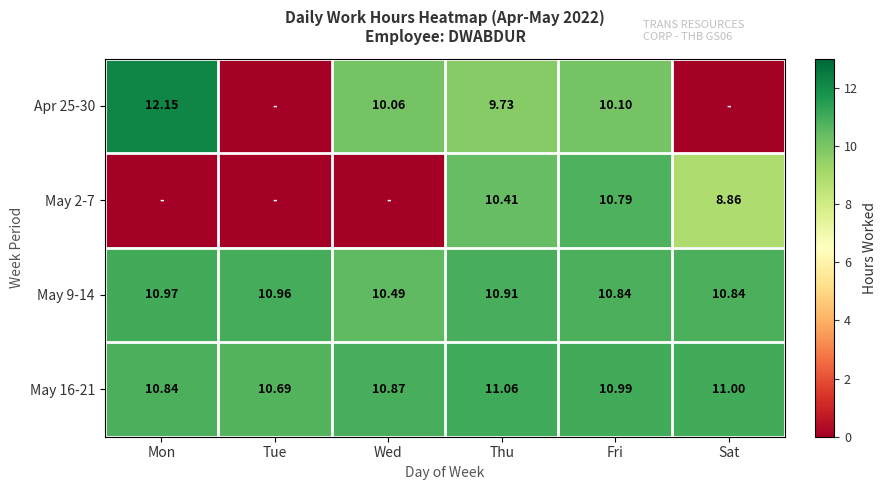

What is the difference between the highest and lowest values at Tue?

11.0